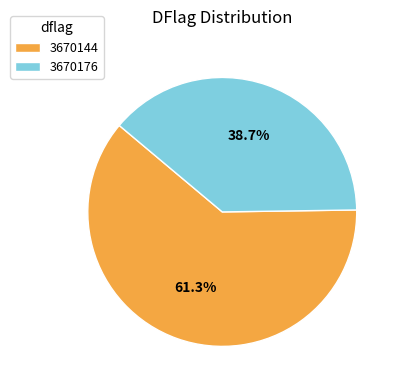

What percentage is NOT represented by 3670176?

61.3%